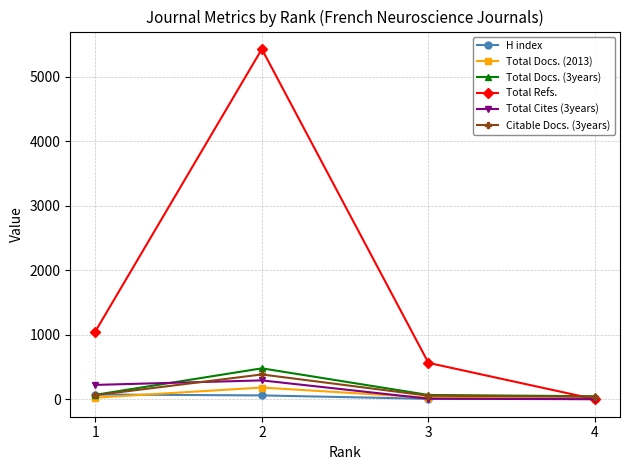

List the labels in order of Total Refs. value, smallest first.

4, 3, 1, 2